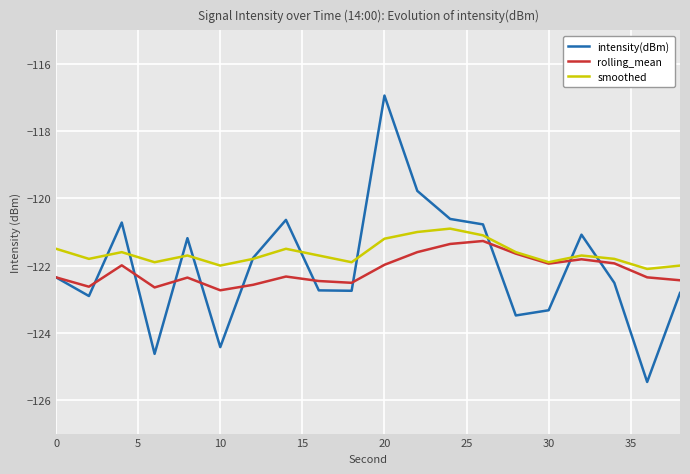

Which series has the widest spread of values?

intensity(dBm)